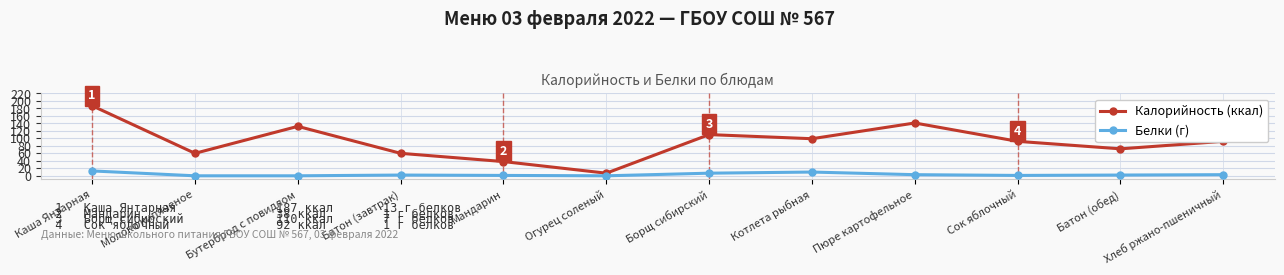

Reading left to right, list all the values displayed in this chart.

Калорийность (ккал): 187	60	132	60	38	7	110	99	141	92	72	92
Белки (г): 13	0	0	2	1	0	7	10	3	1	2	3